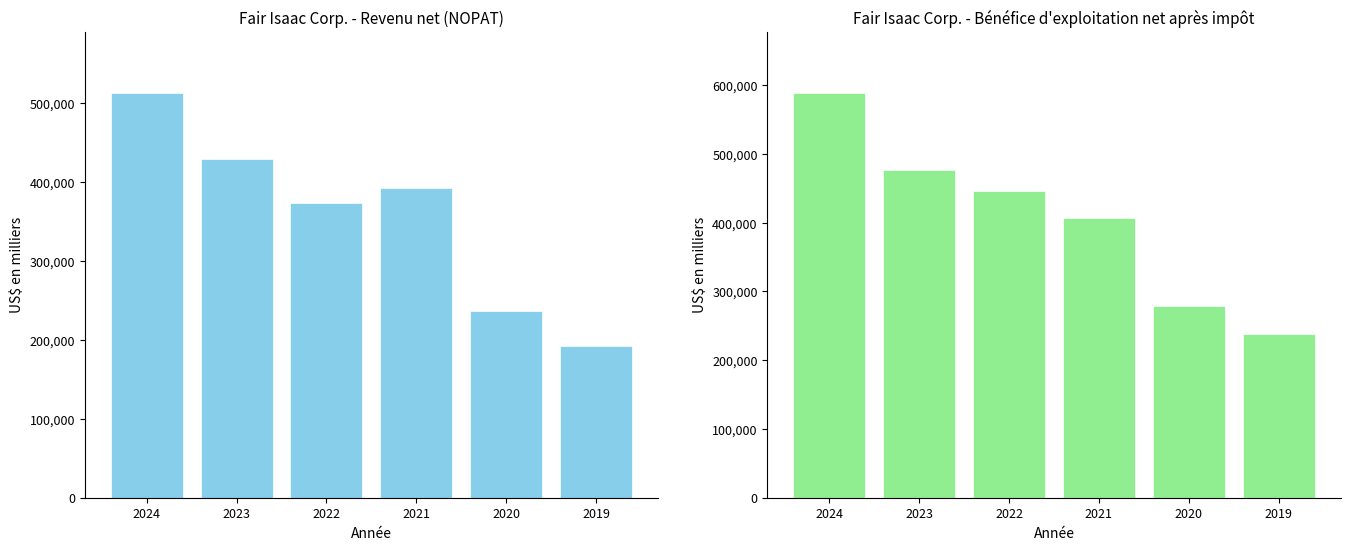

What is the difference between the highest and lowest values at 2021?

15265